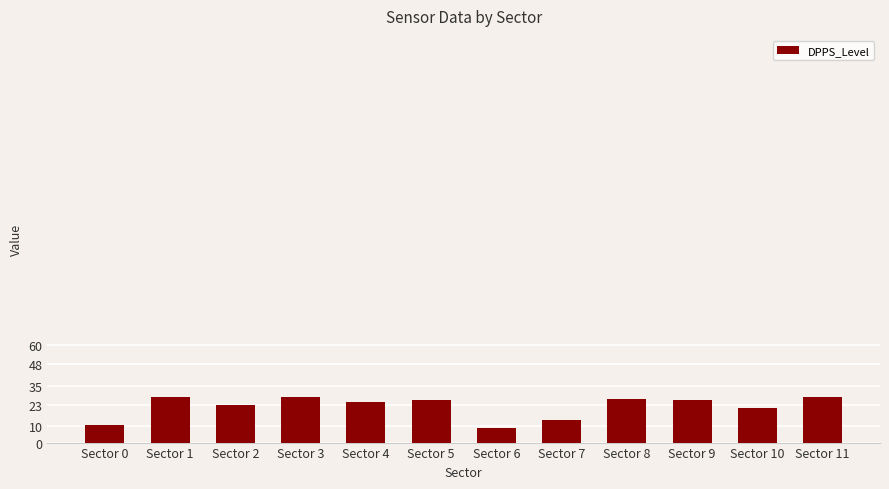

How many values are below 26?

6